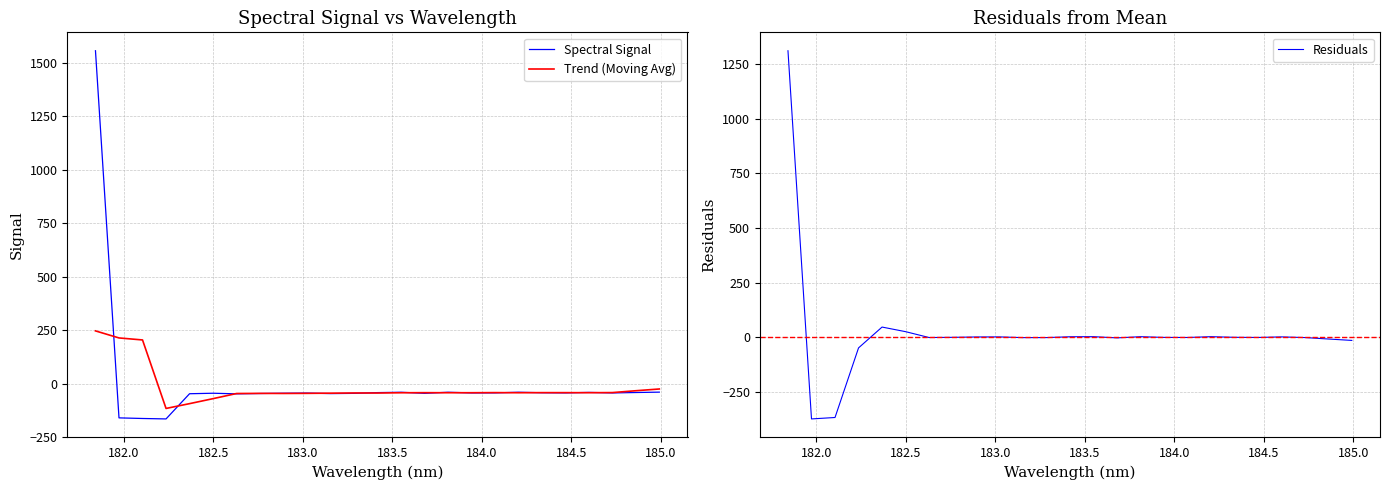

What is the average value of the Residuals series?

22.7